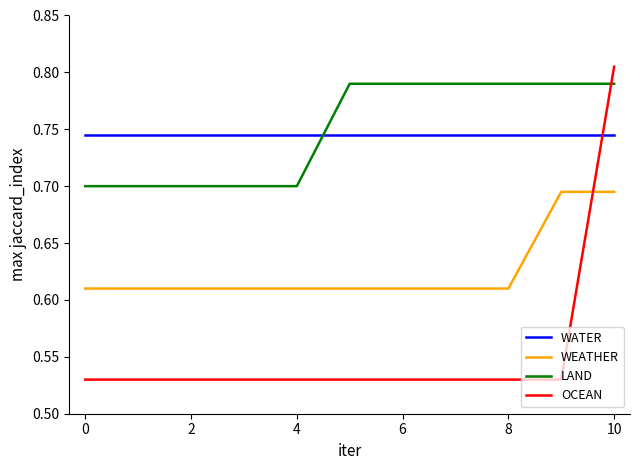

Which series has the largest total across all categories?

LAND